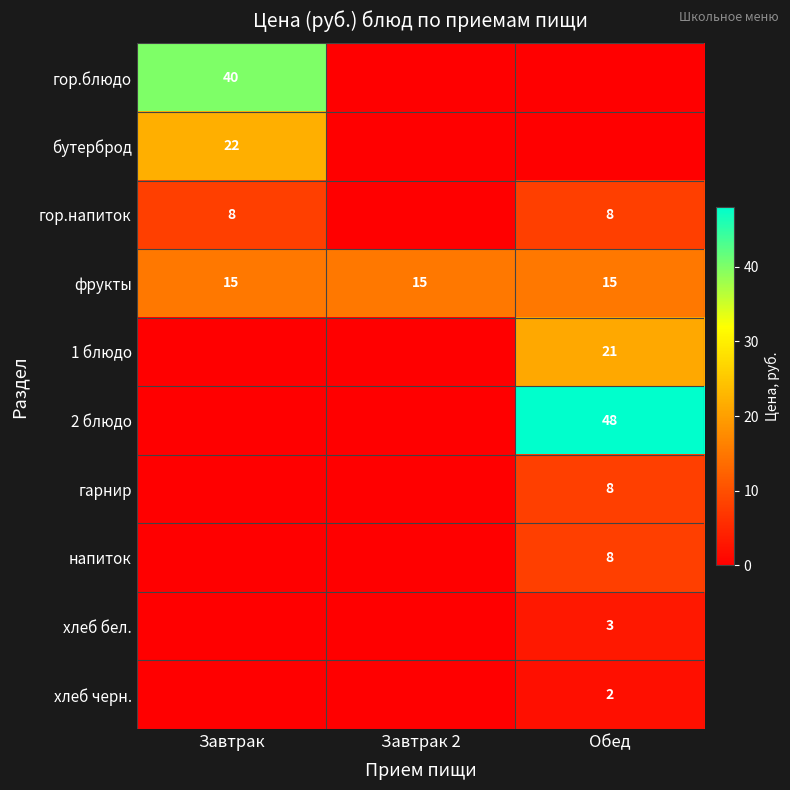

The value of хлеб бел. at Обед is 3. True or false?

True